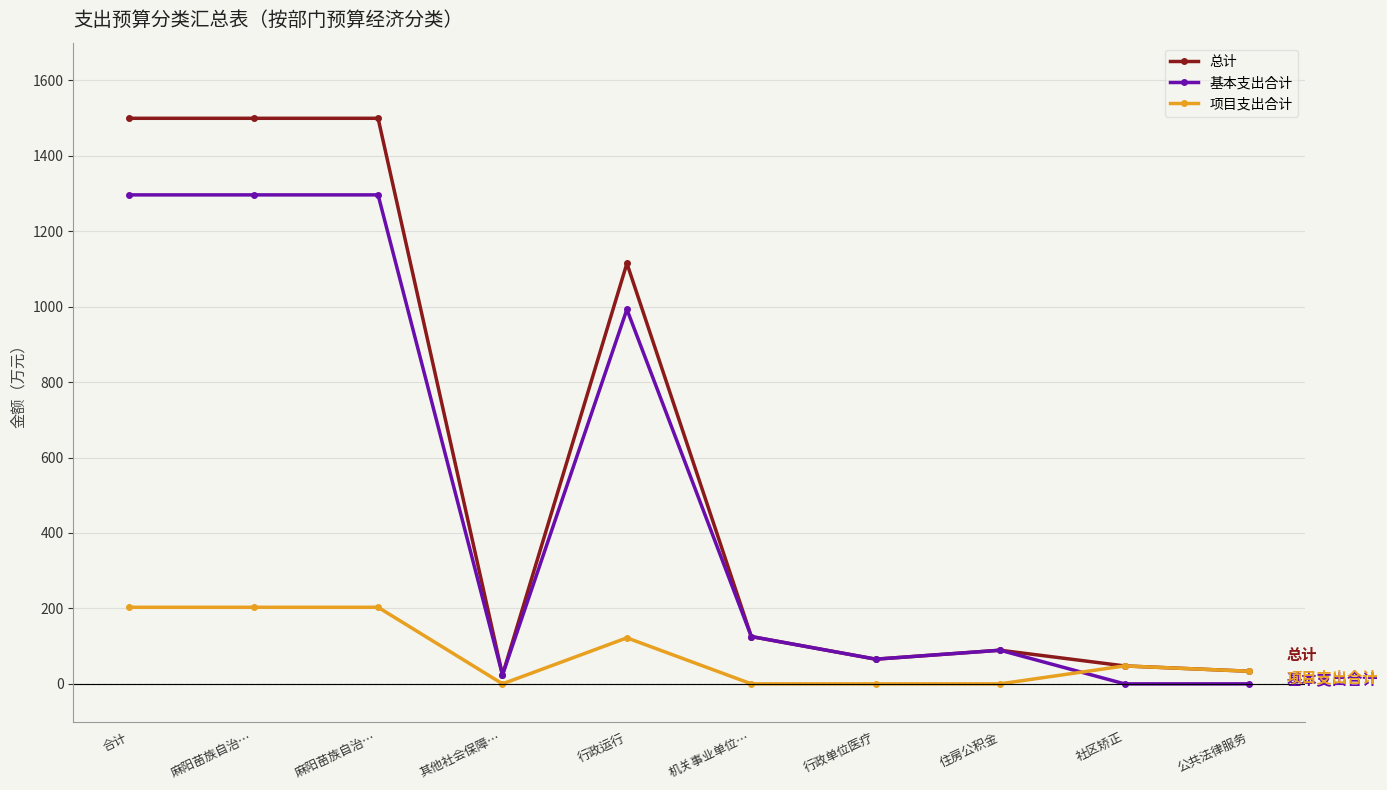

The 基本支出合计 series shows 473.6 at 公共法律服务. True or false?

False